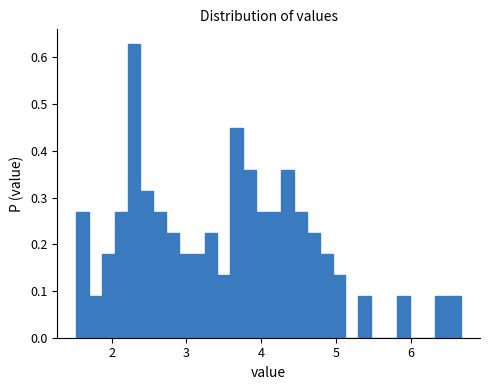

Around what value on the x-axis is the tallest bar? Give the approximate position of its centre, as read against the axis.

2.3